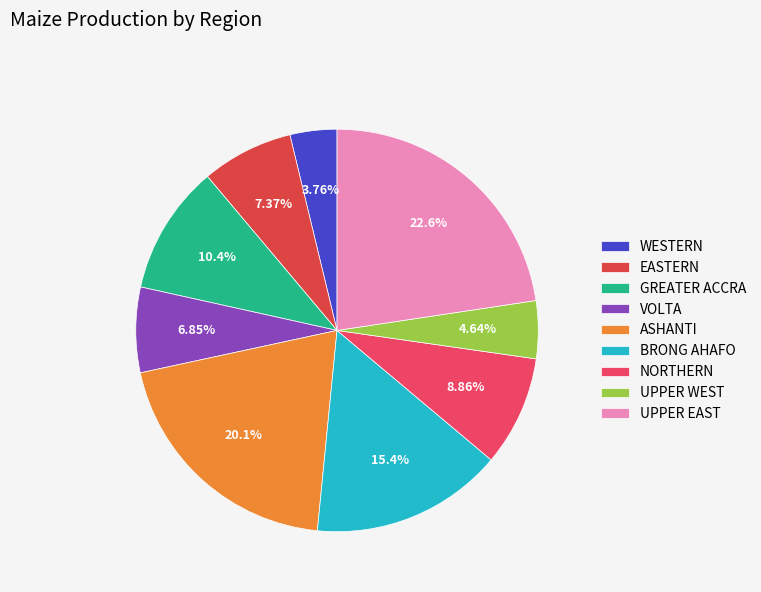

The WESTERN slice represents 4% of the pie. True or false?

True